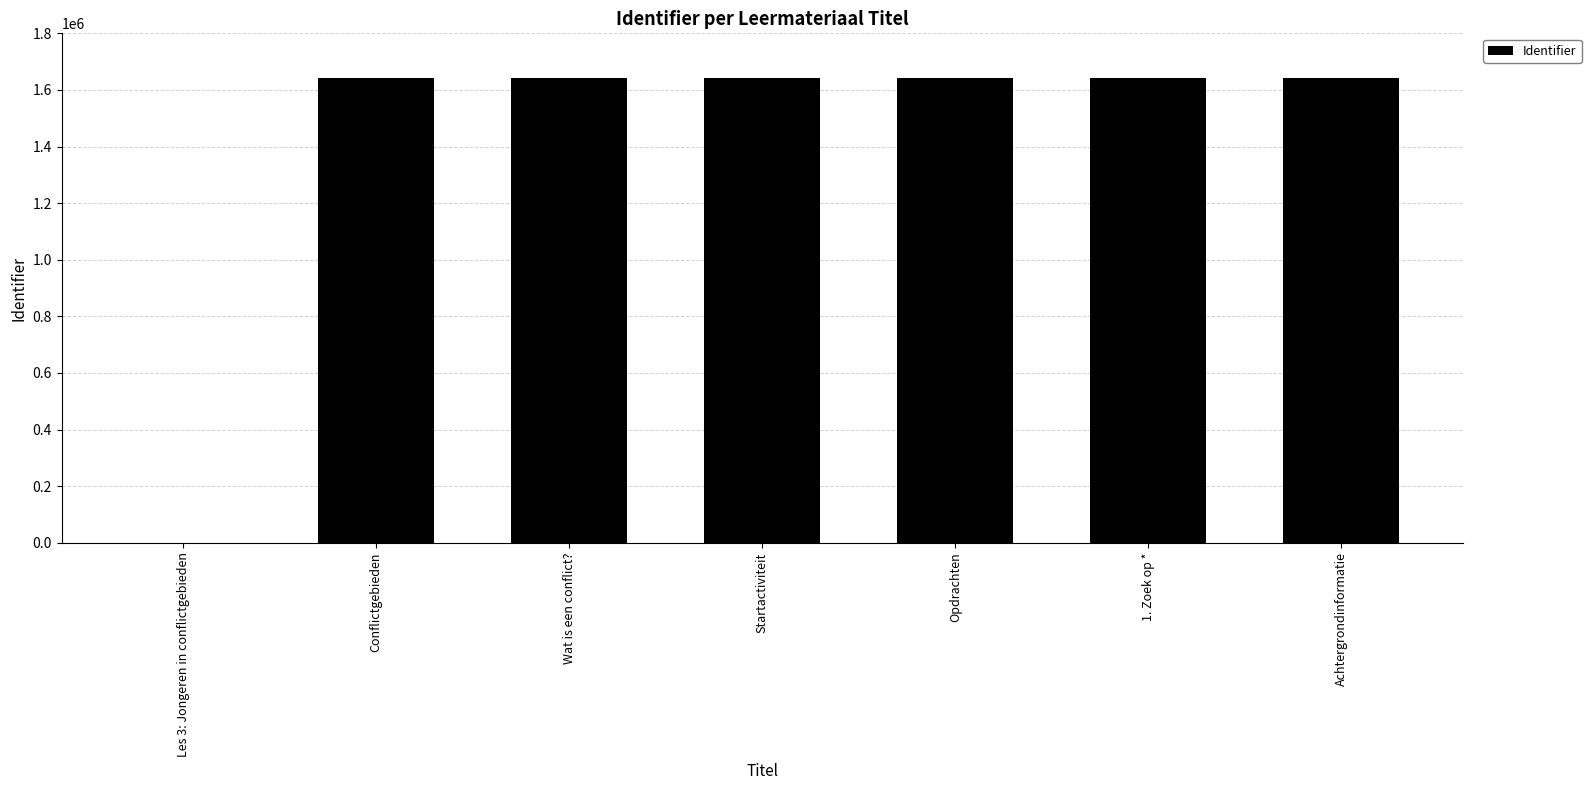

Are the bars grouped side by side (vs. stacked)?

No